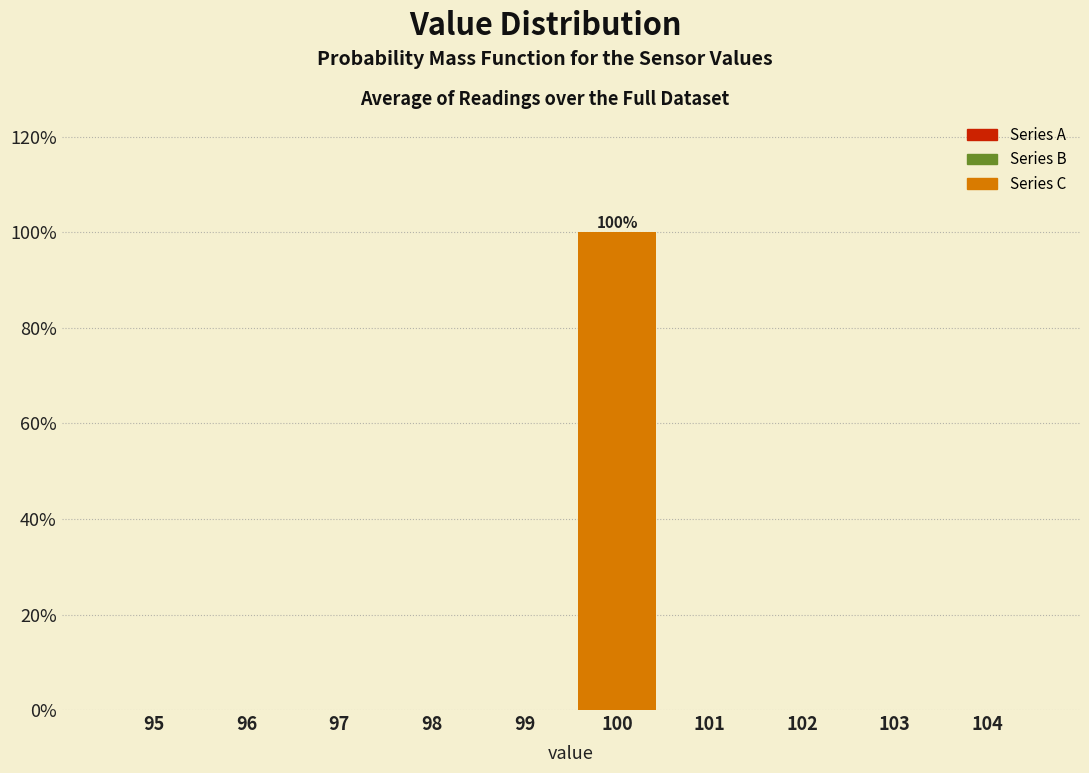

Reading right to left, extract all data points from this chart.

104=0	103=0	102=0	101=0	100=100	99=0	98=0	97=0	96=0	95=0